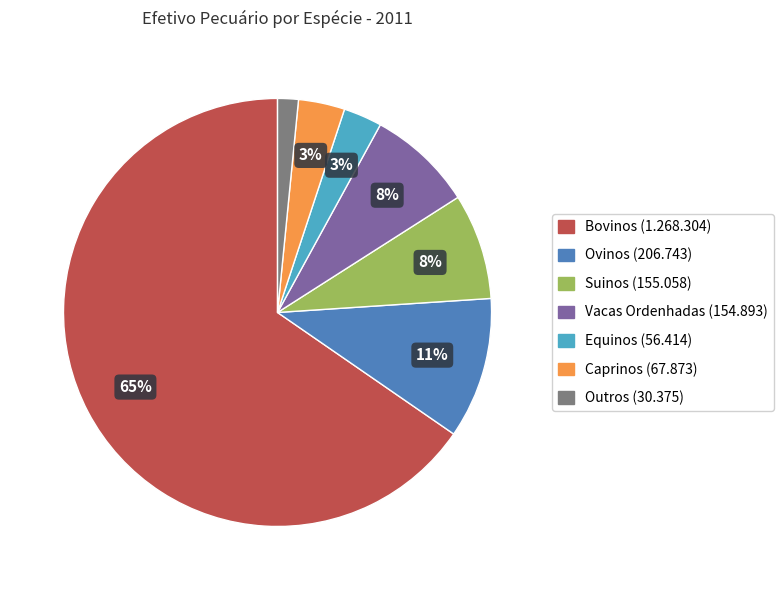

To the nearest percent, what is the average slice percentage?

14%